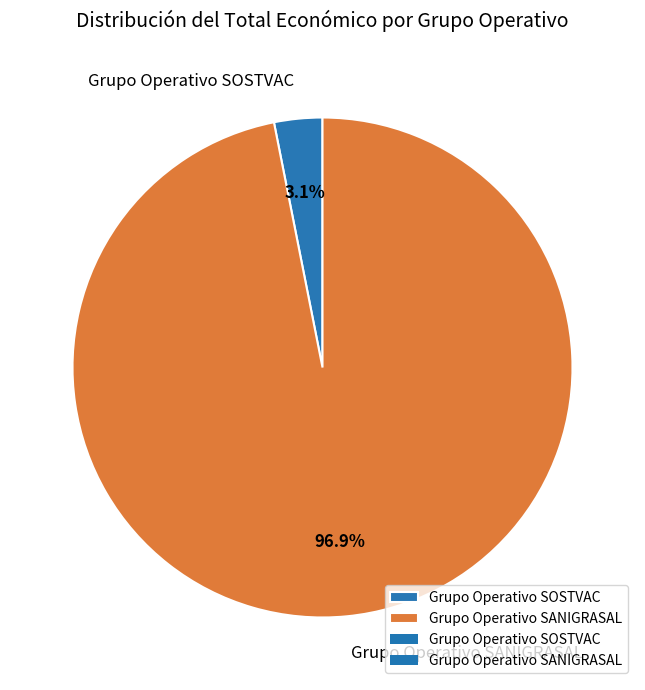

Rank the categories by value from lowest to highest.

Grupo Operativo SOSTVAC, Grupo Operativo SANIGRASAL